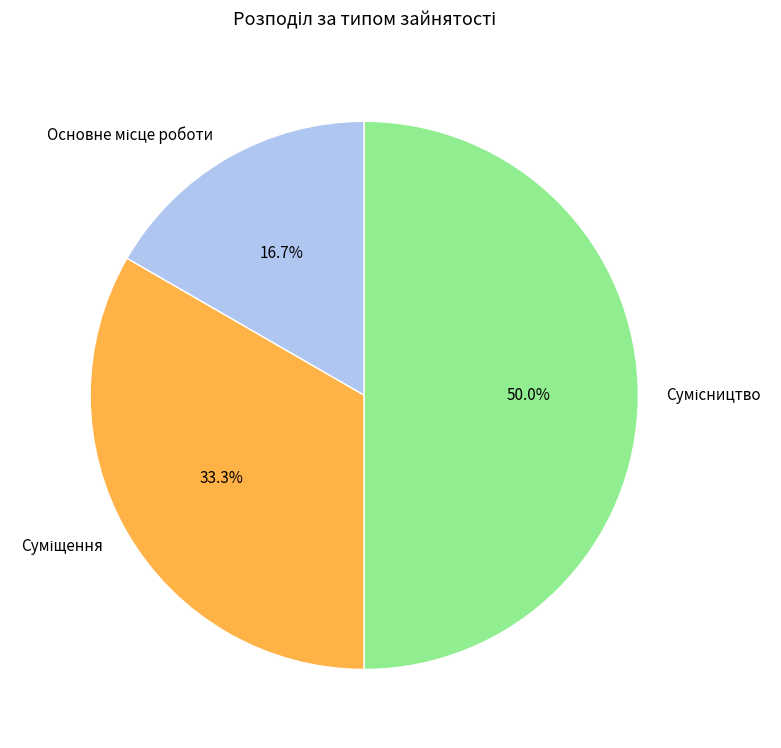

Approximately how many times larger is the value at Основне місце роботи compared to Сумісництво?

0.3